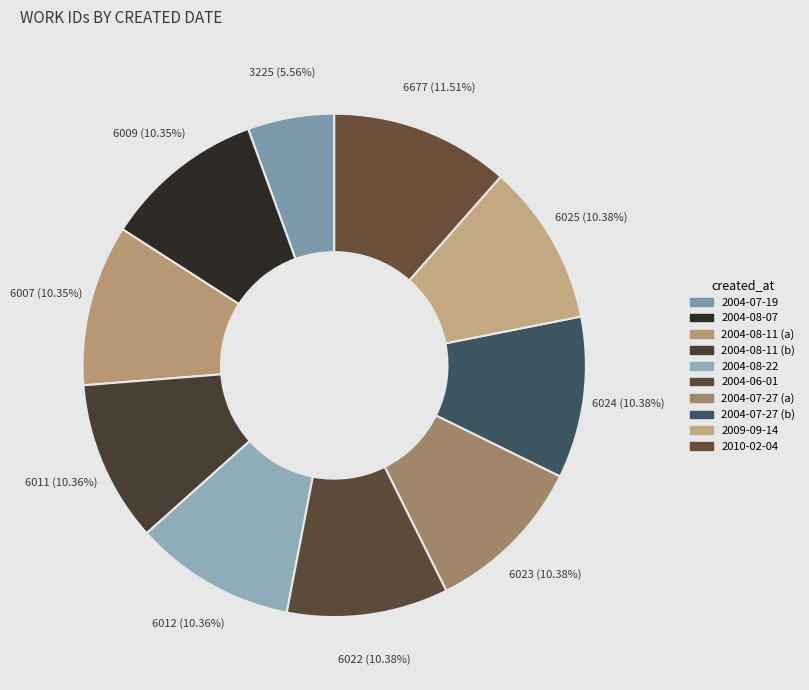

To the nearest percent, what portion does 2009-09-14 represent?

10%